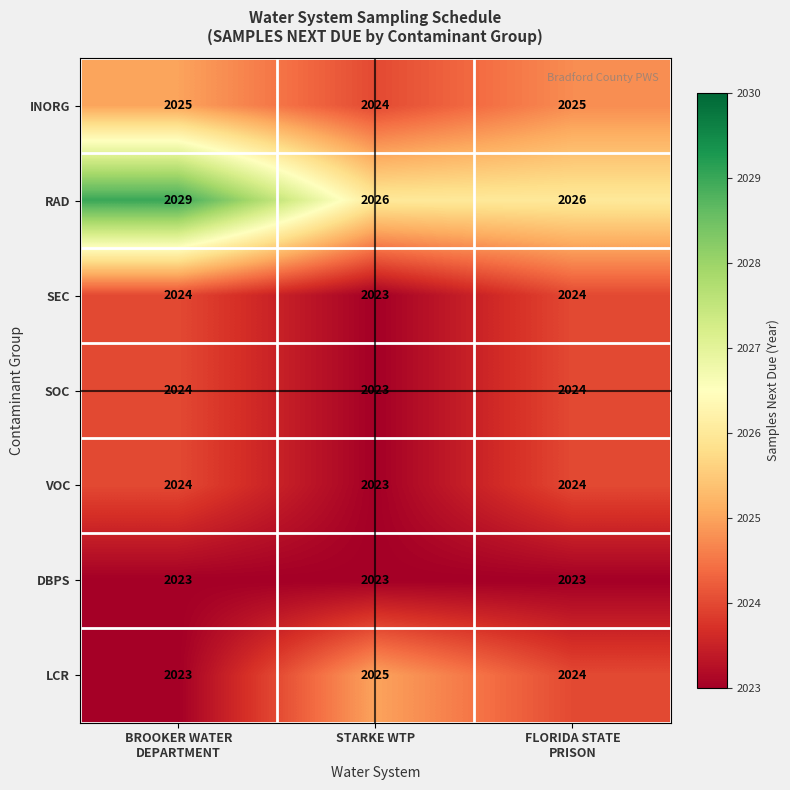

What is the smallest value displayed?

2023